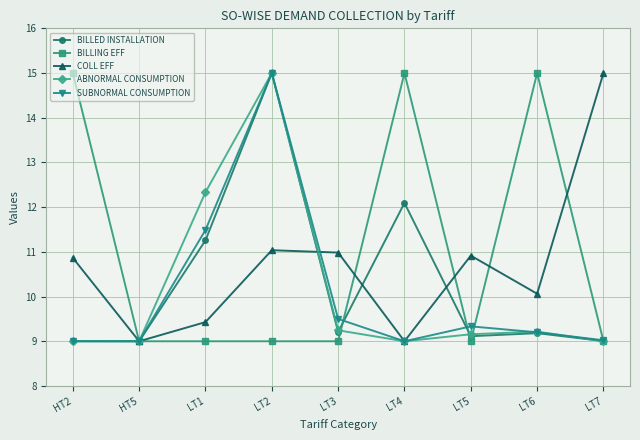

What is the value of the BILLED INSTALLATION point at the 7th from the left?

9.1